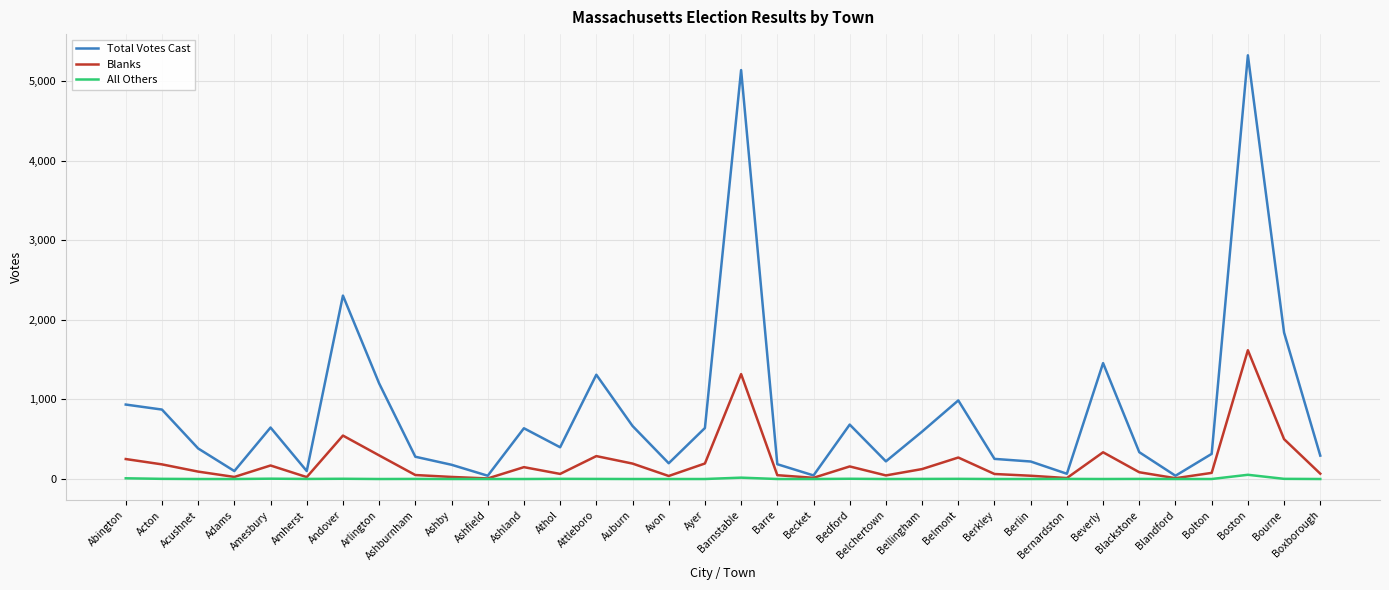

What is the greatest value displayed?

5327